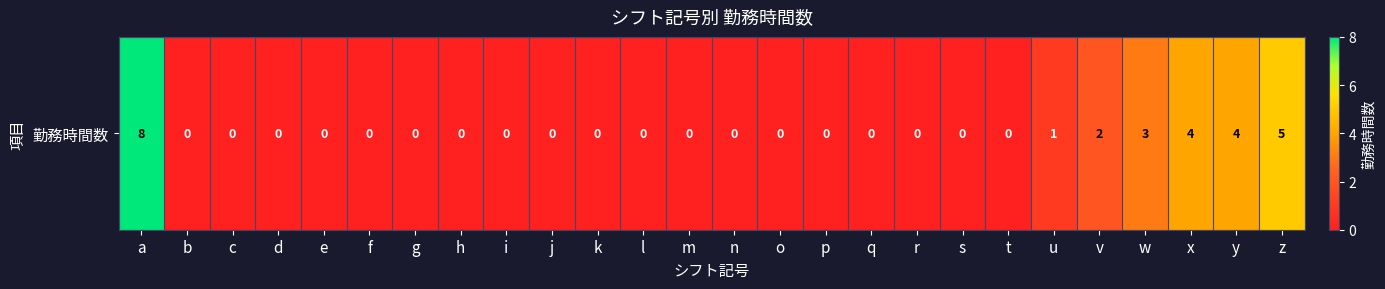

Reading left to right, transcribe all the data shown in this chart.

a=8	b=0	c=0	d=0	e=0	f=0	g=0	h=0	i=0	j=0	k=0	l=0	m=0	n=0	o=0	p=0	q=0	r=0	s=0	t=0	u=1	v=2	w=3	x=4	y=4	z=5